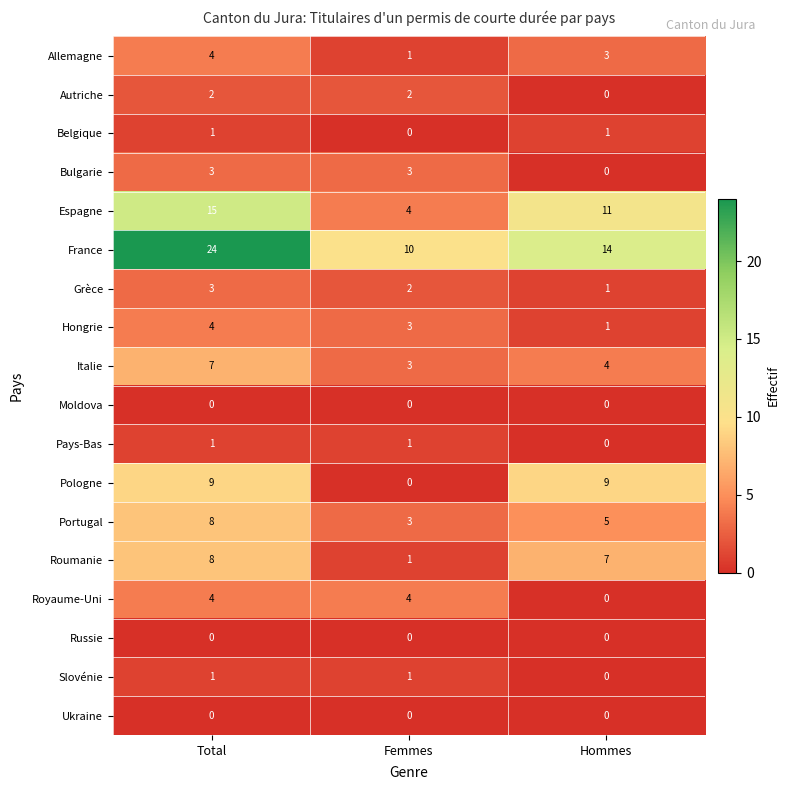

Which series has the largest total across all categories?

France